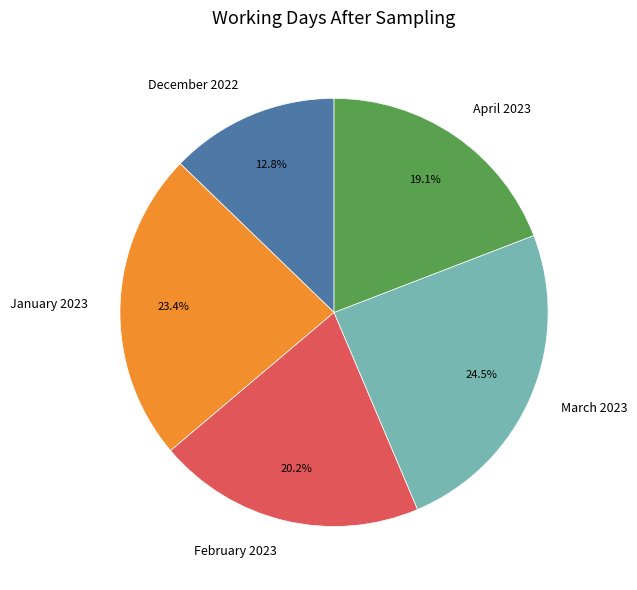

What percentage is the January 2023 slice, to the nearest percent?

23%